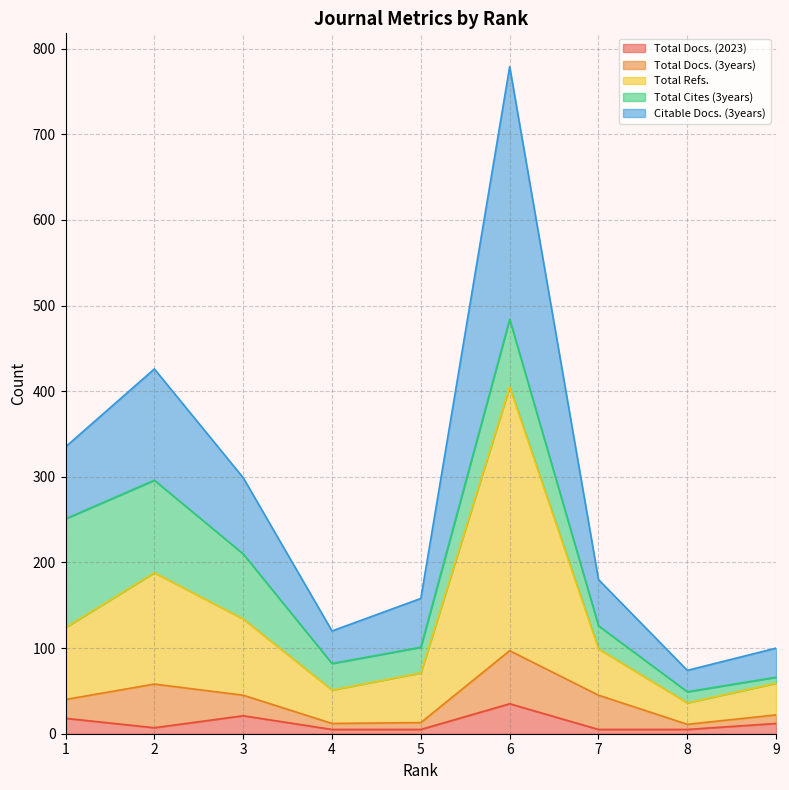

At how many categories does at least one series exceed 437?

1